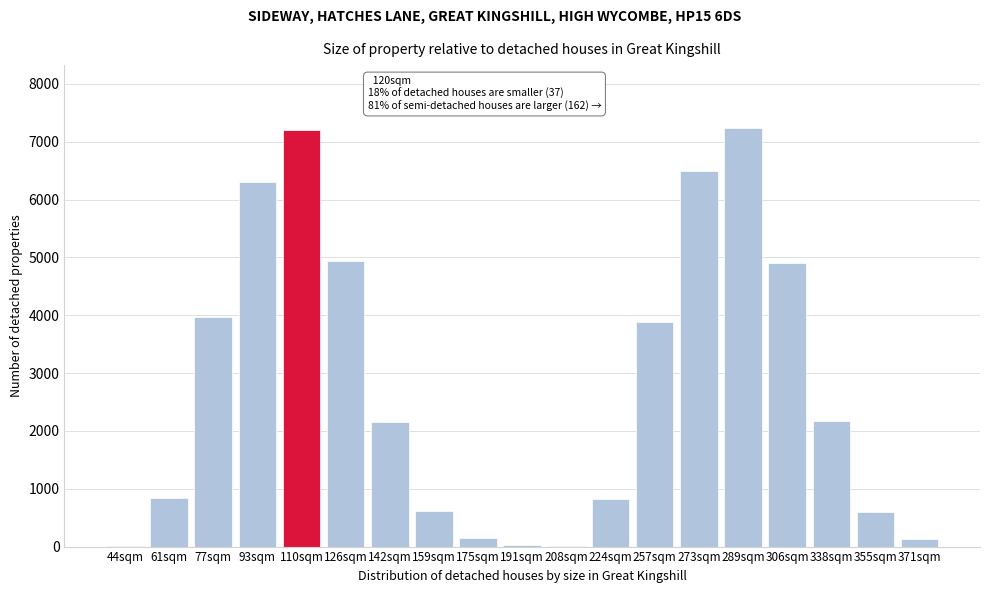

What is the maximum value shown in the chart?

7238